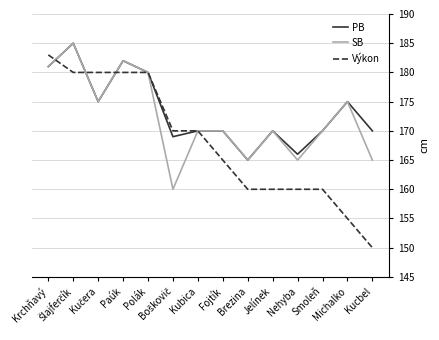

What is the minimum value shown in the chart?

150